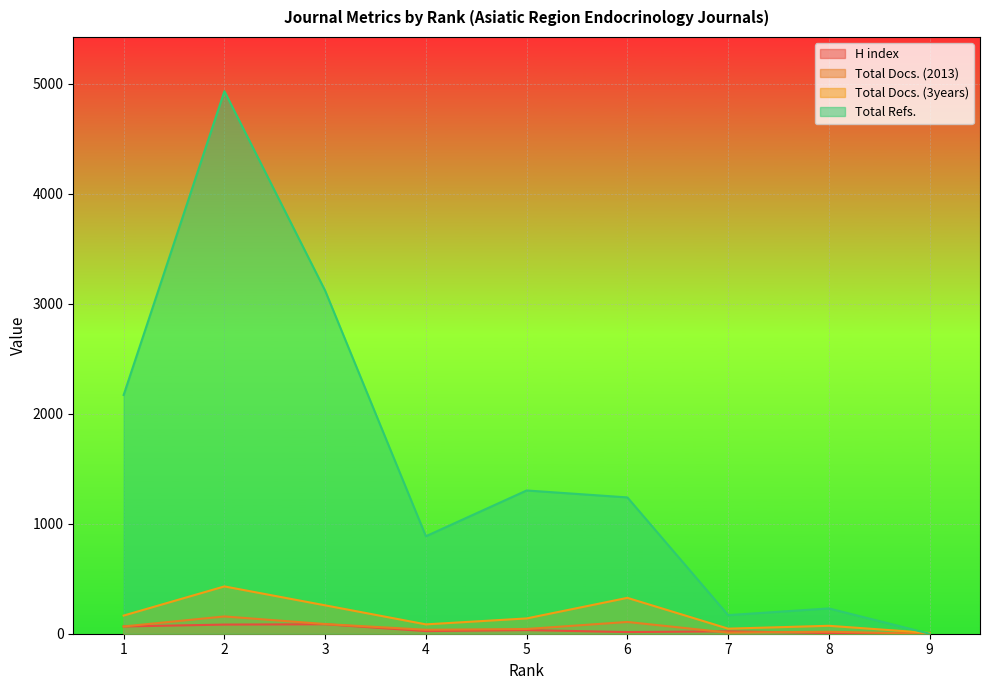

What is the sum of all Total Docs. (3years) values?

1528